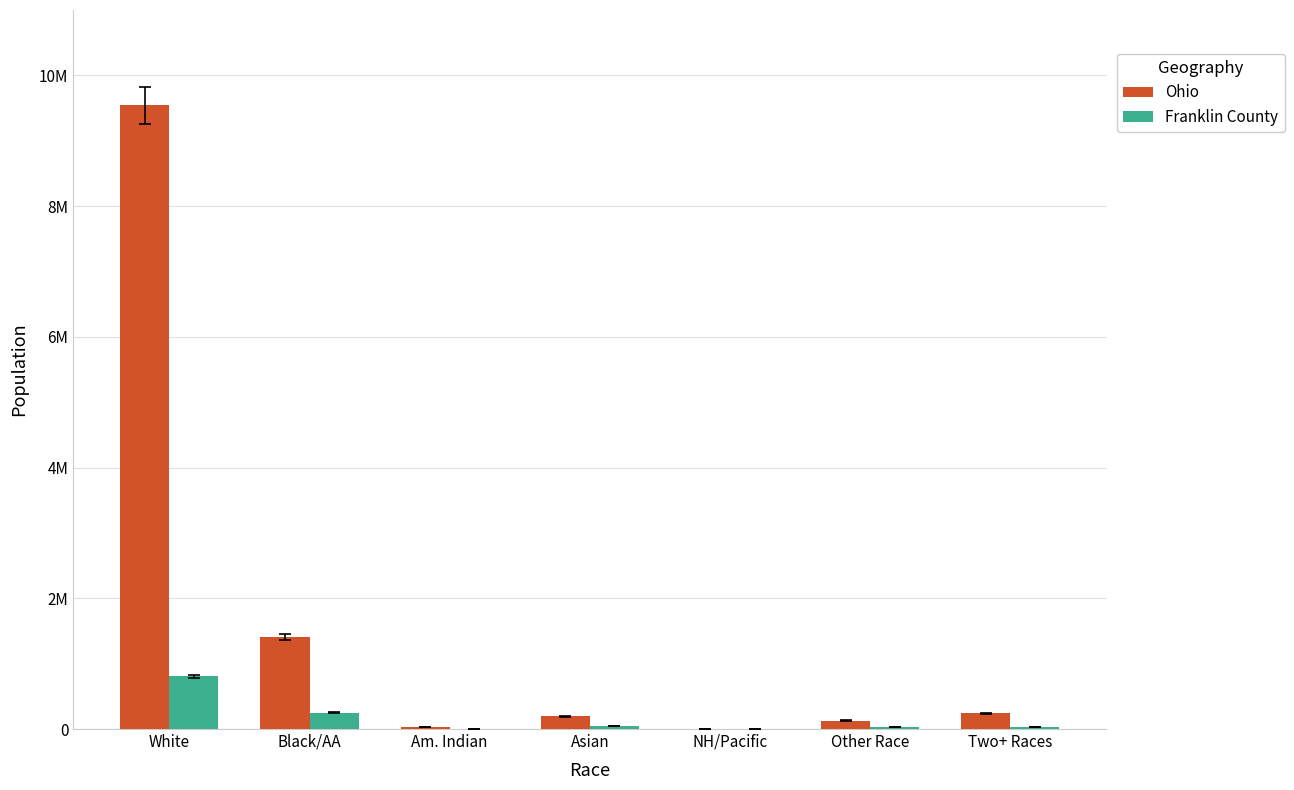

What are all the series names shown in the legend?

Ohio, Franklin County